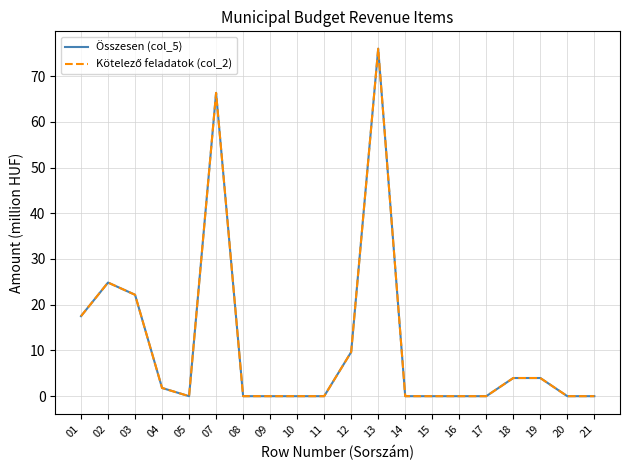

What is the difference between the maximum and minimum values in the Összesen (col_5) series?

76.0